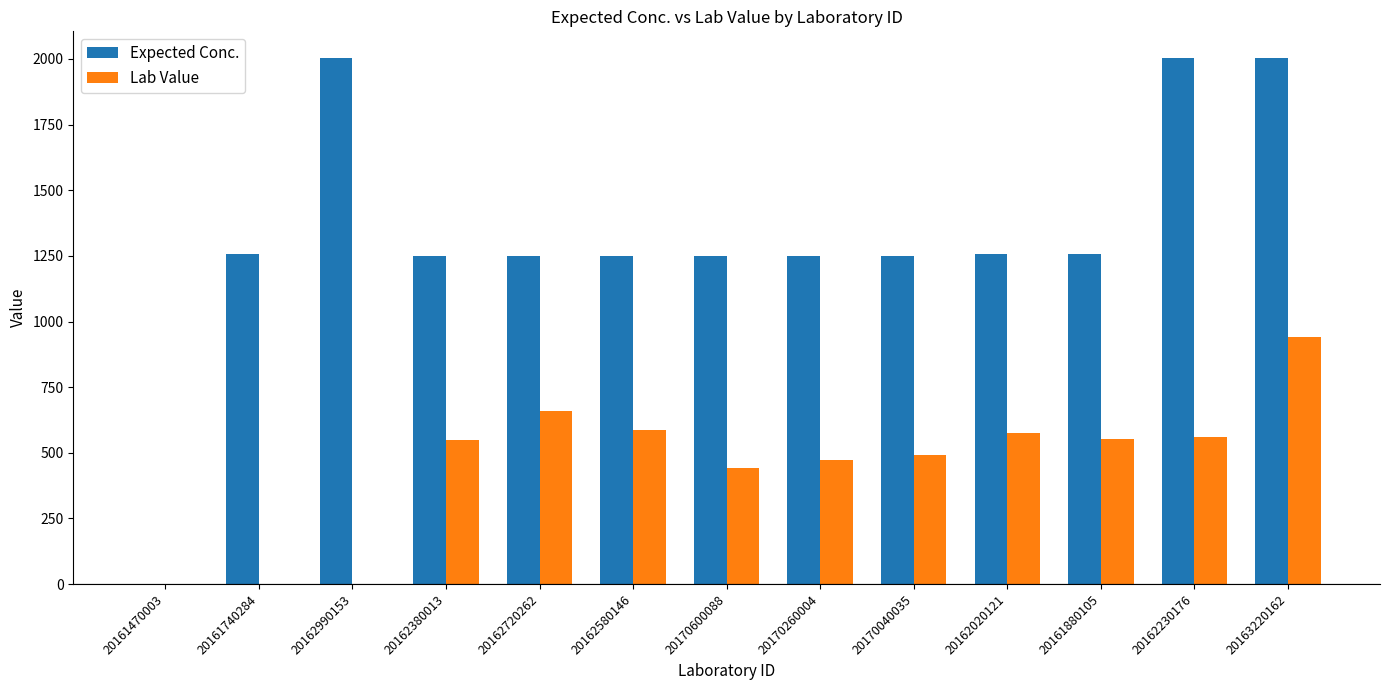

What is the sum of the Expected Conc. values at 20161740284 and 20170600088?

2507